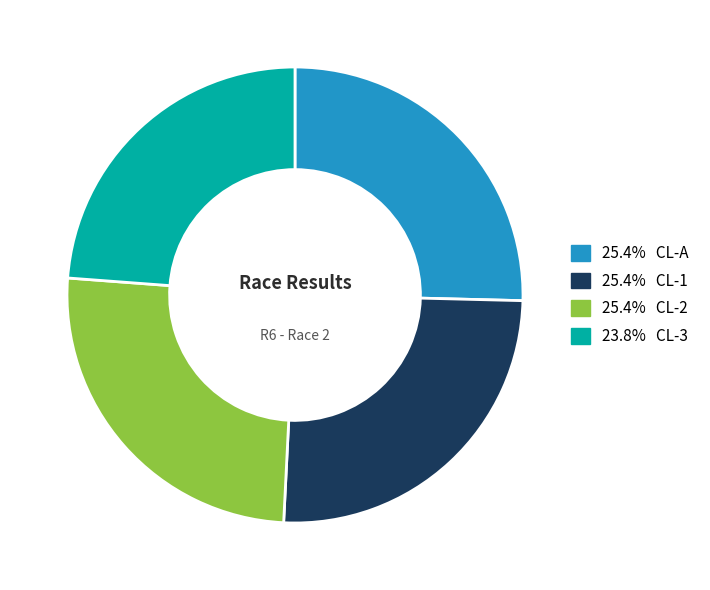

Is there any slice that represents more than half of the pie?

No